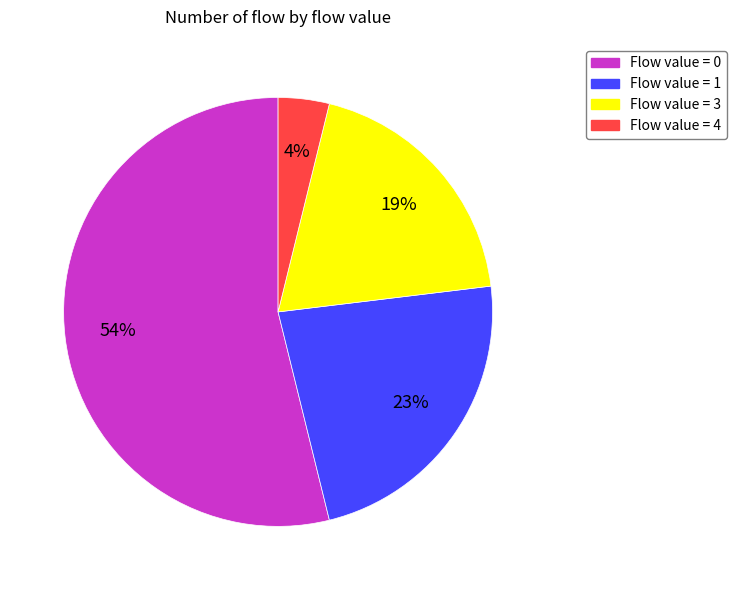

Is the sum of Flow value = 1 and Flow value = 0 greater than half?

Yes